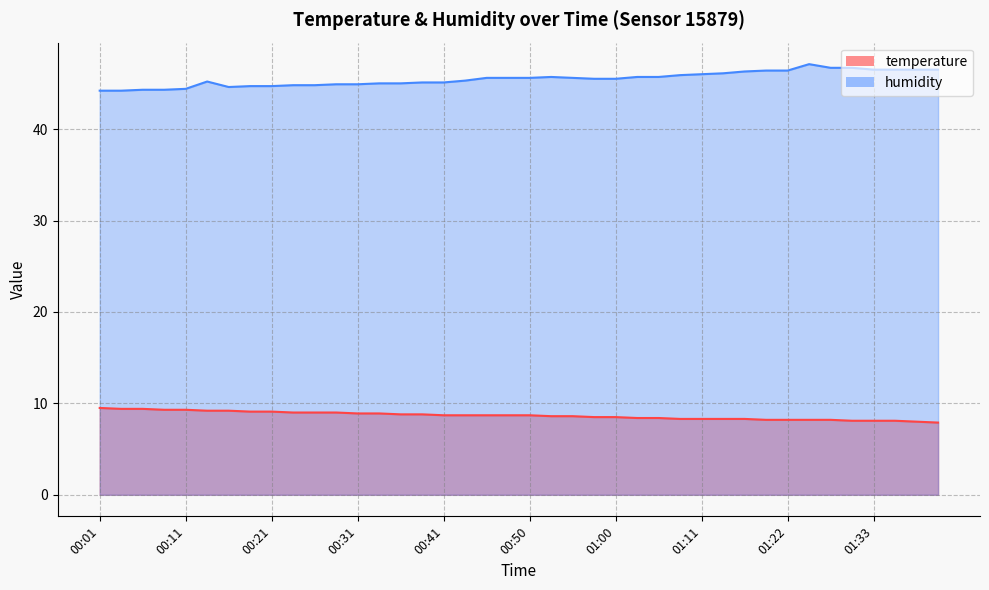

Is it true that temperature equals 9.1 at 00:21?

True